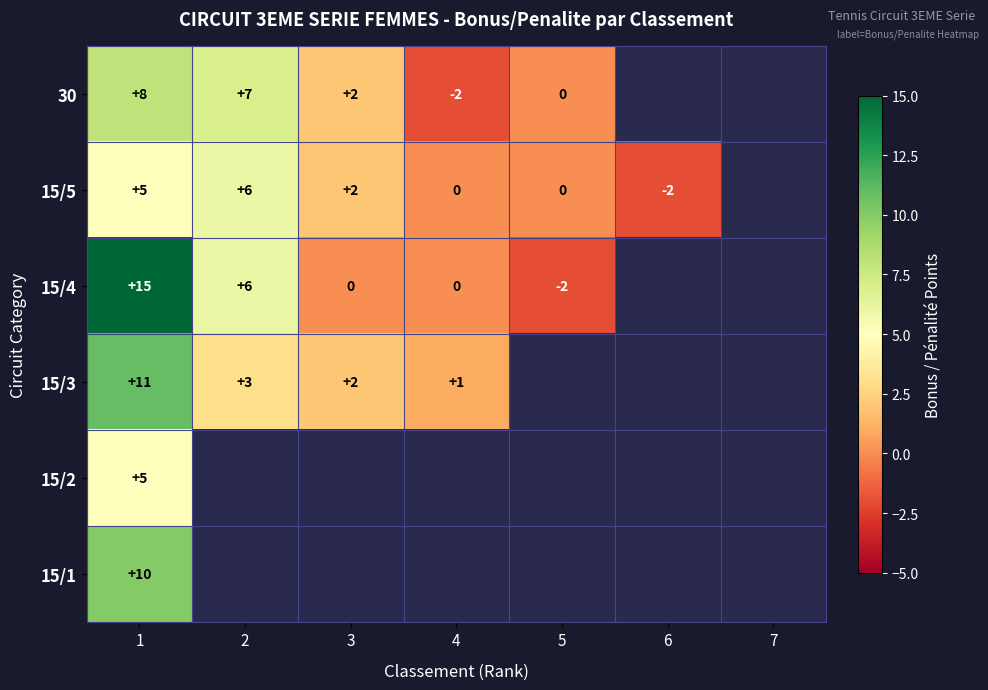

The value of 15/3 at 2 is 2. True or false?

False